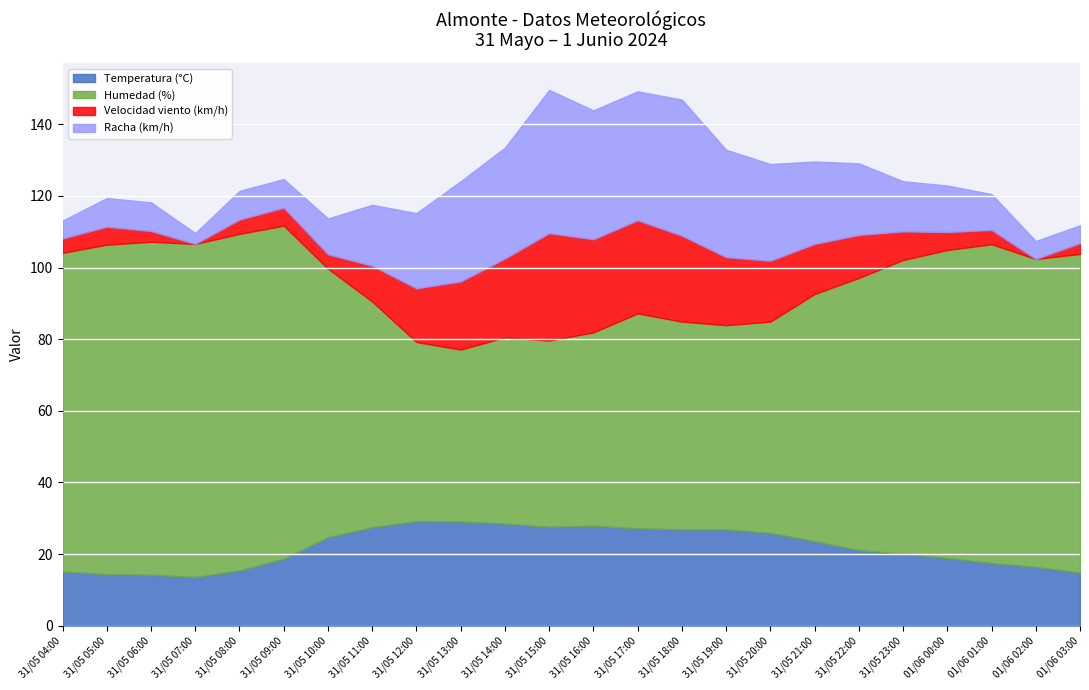

At which label does Humedad (%) first exceed 76?

31/05 04:00